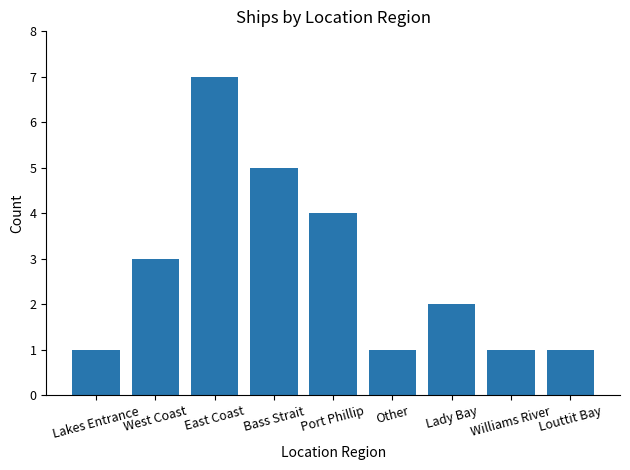

How many data points are less than 2?

4